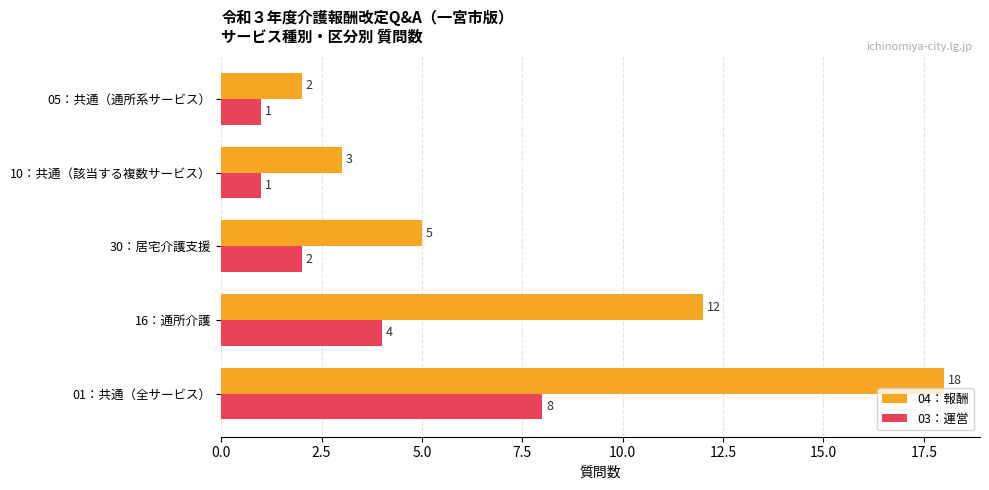

How many values in the 04：報酬 series are below 5?

2